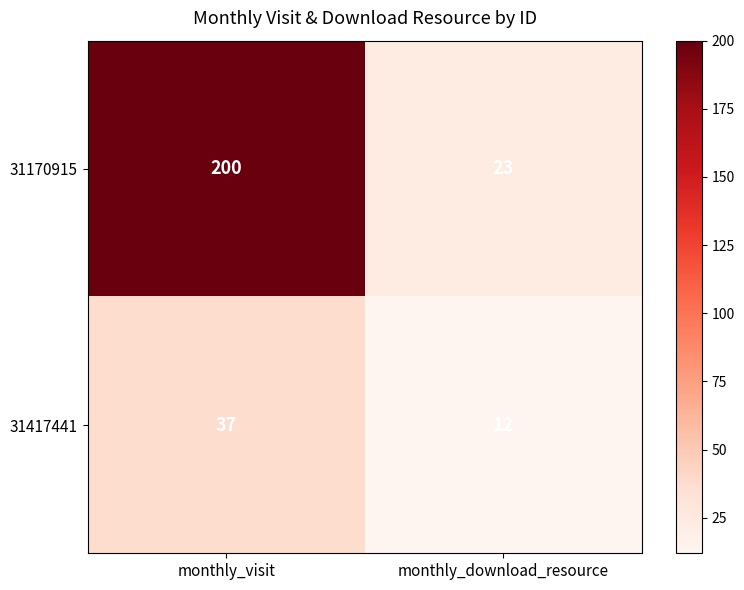

Is it true that 31417441 equals 49 at monthly_visit?

False